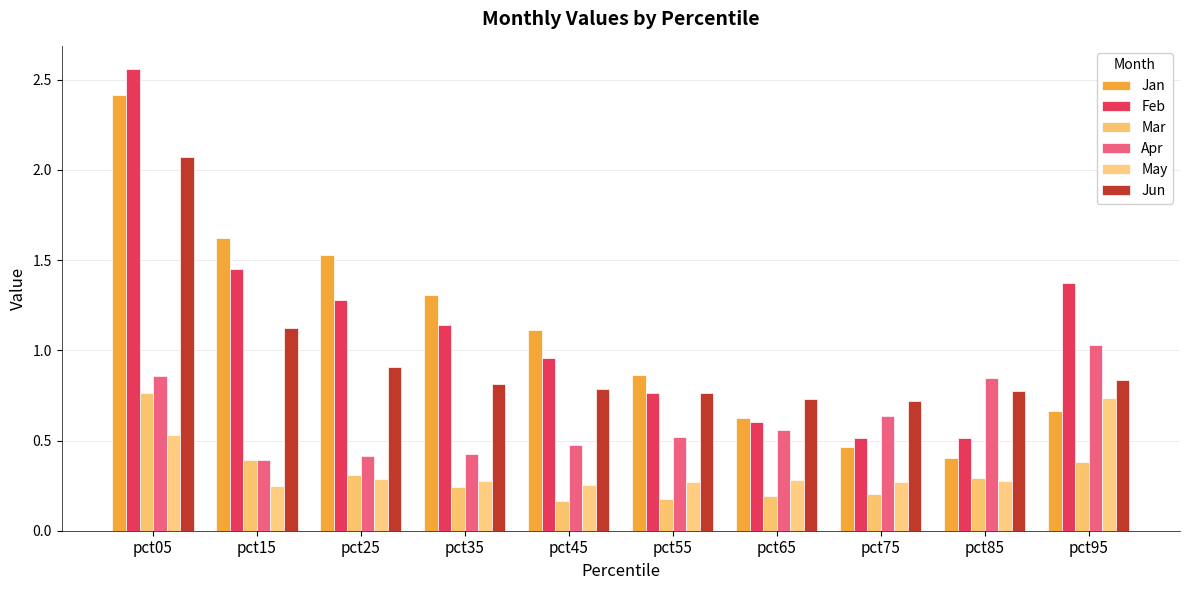

At pct15, list the series in order from largest to smallest.

Jan, Feb, Jun, Apr, Mar, May